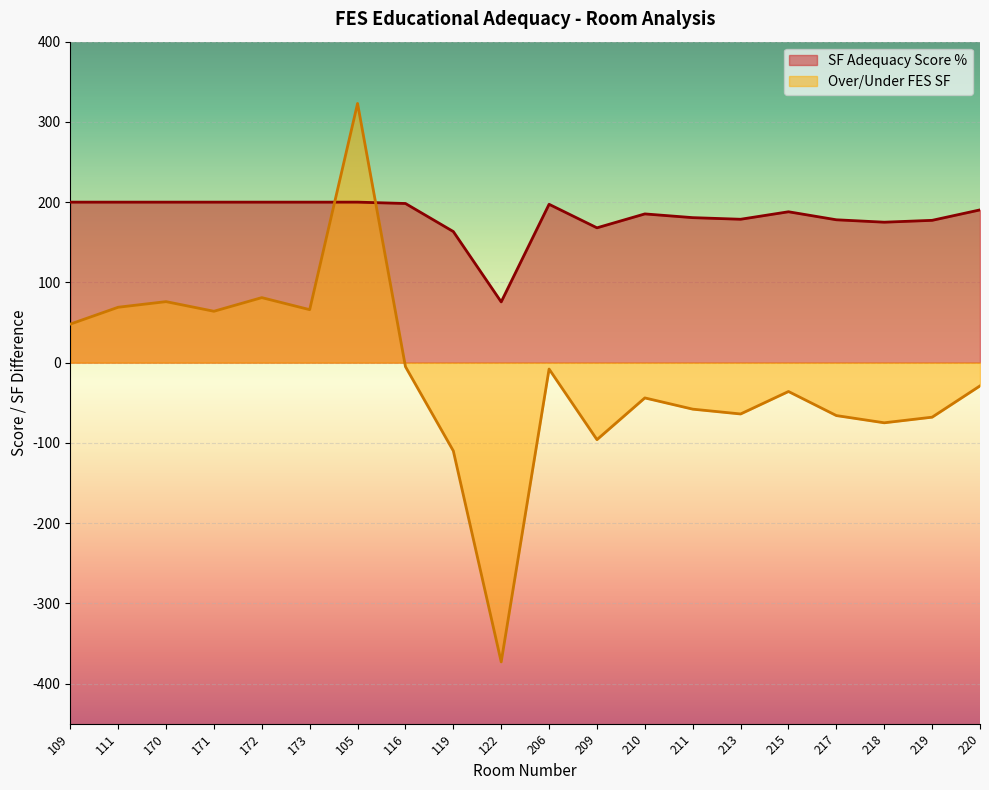

Reading left to right, transcribe all the data shown in this chart.

SF Adequacy Score %: 109=200.0	111=200.0	170=200.0	171=200.0	172=200.0	173=200.0	105=200.0	116=198.3	119=163.3	122=75.7	206=197.3	209=168.0	210=185.3	211=180.7	213=178.7	215=188.0	217=178.0	218=175.0	219=177.3	220=190.3
Over/Under FES SF: 109=48.0	111=69.0	170=76.0	171=64.0	172=81.0	173=66.0	105=323.0	116=-5.0	119=-110.0	122=-373.0	206=-8.0	209=-96.0	210=-44.0	211=-58.0	213=-64.0	215=-36.0	217=-66.0	218=-75.0	219=-68.0	220=-29.0